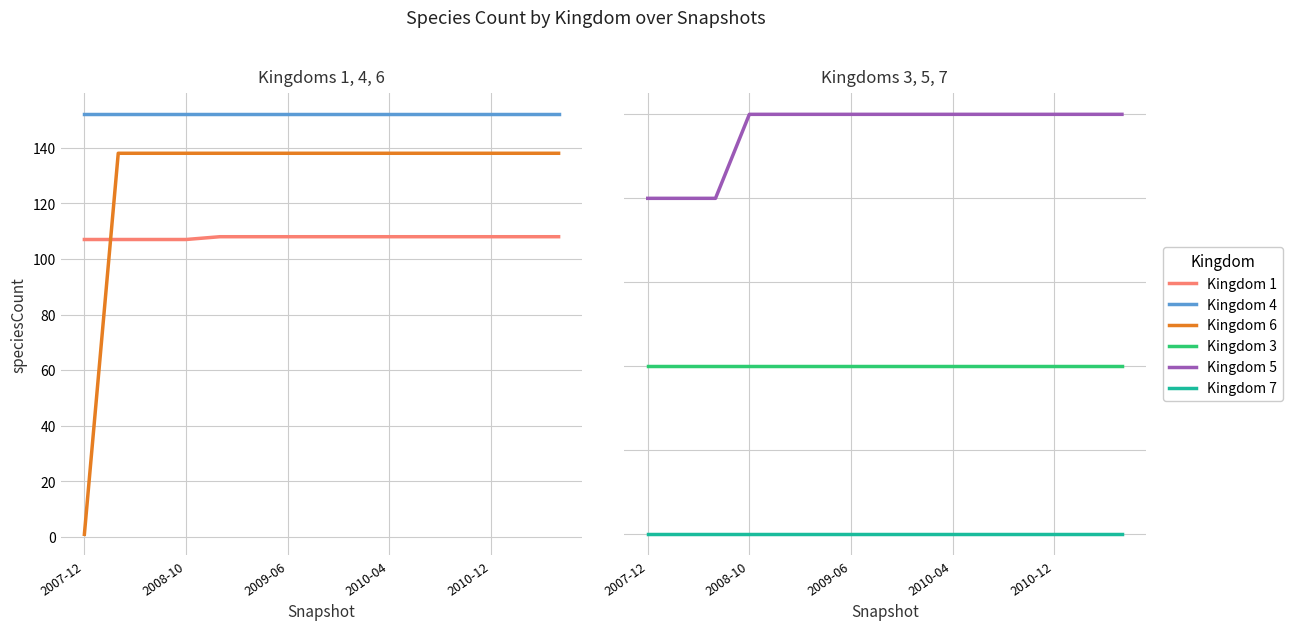

What position from the left is 7?

8